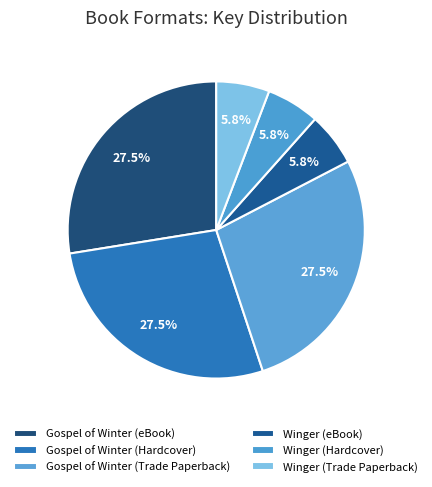

To the nearest percent, what is the difference between the largest and smallest slice percentages?

22%